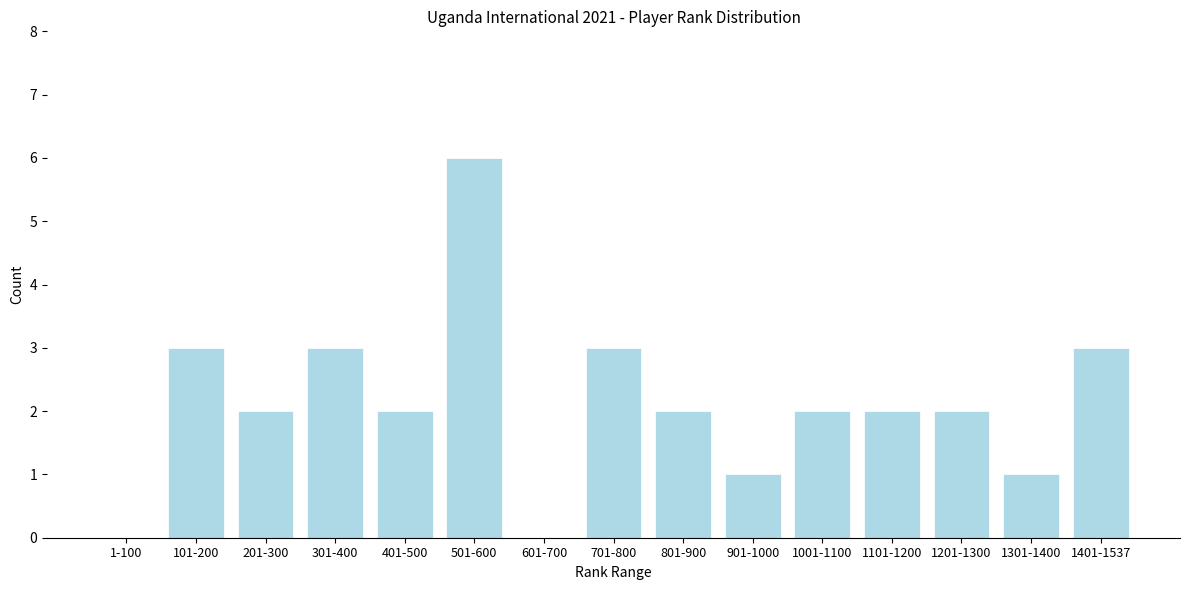

Reading left to right, what are all the values shown in this chart?

1-100=0	101-200=3	201-300=2	301-400=3	401-500=2	501-600=6	601-700=0	701-800=3	801-900=2	901-1000=1	1001-1100=2	1101-1200=2	1201-1300=2	1301-1400=1	1401-1537=3